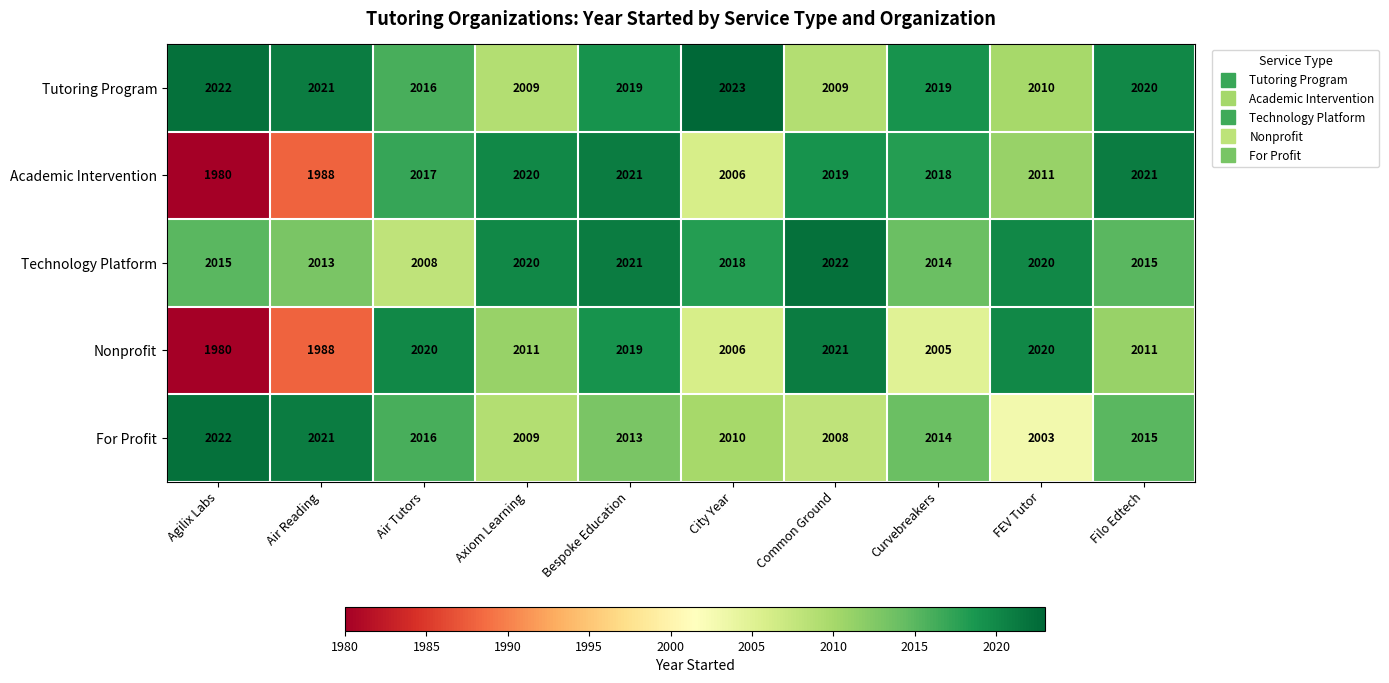

At Common Ground, list the series in order from largest to smallest.

Technology Platform, Nonprofit, Academic Intervention, Tutoring Program, For Profit